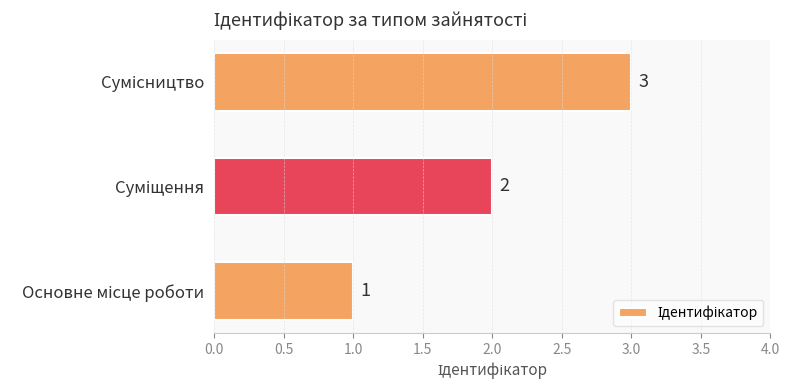

What is the greatest value displayed?

3